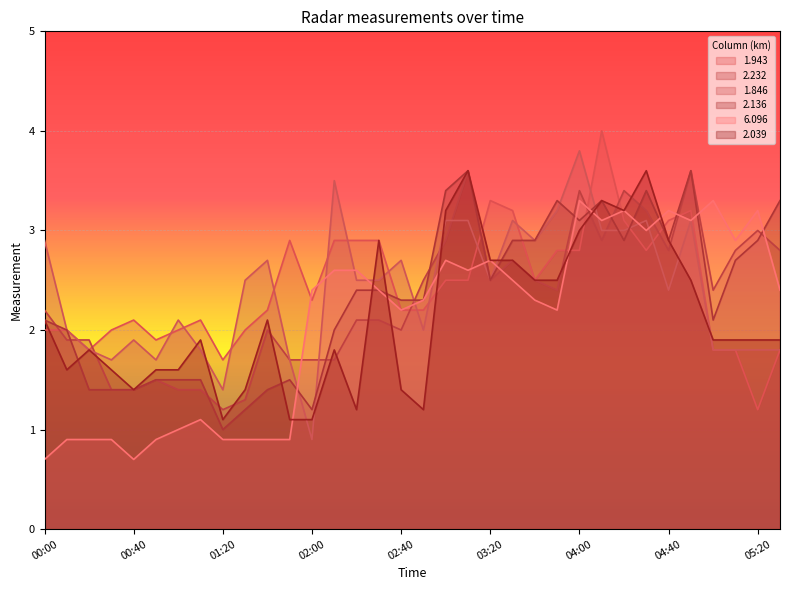

Does the chart display data point markers on the line(s)?

No